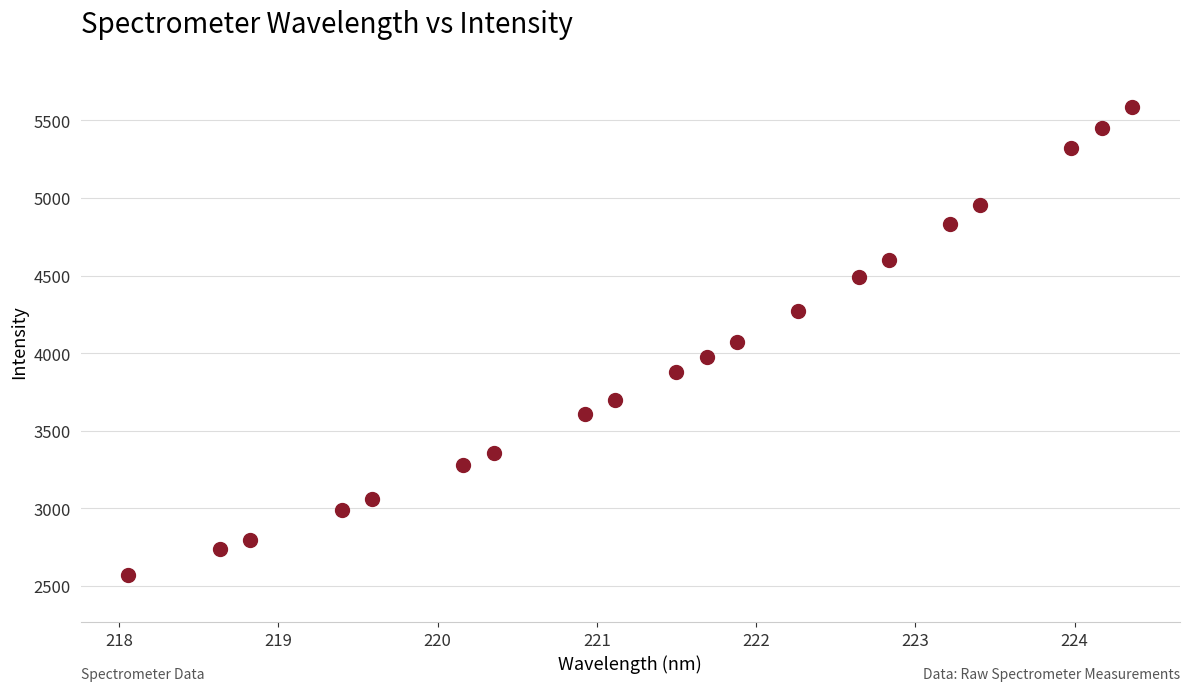

What is the range of Y values (max minus min)?

3020.6